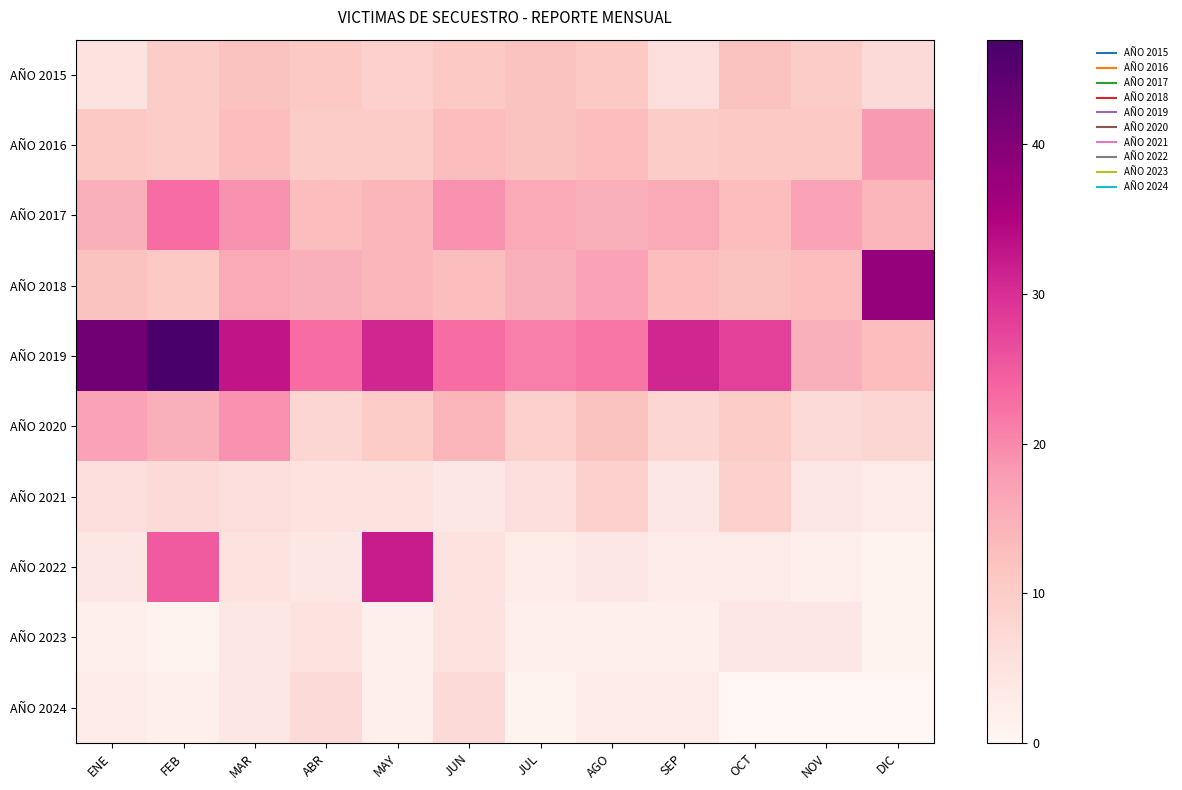

At which category is the sum across all series the highest?

FEB